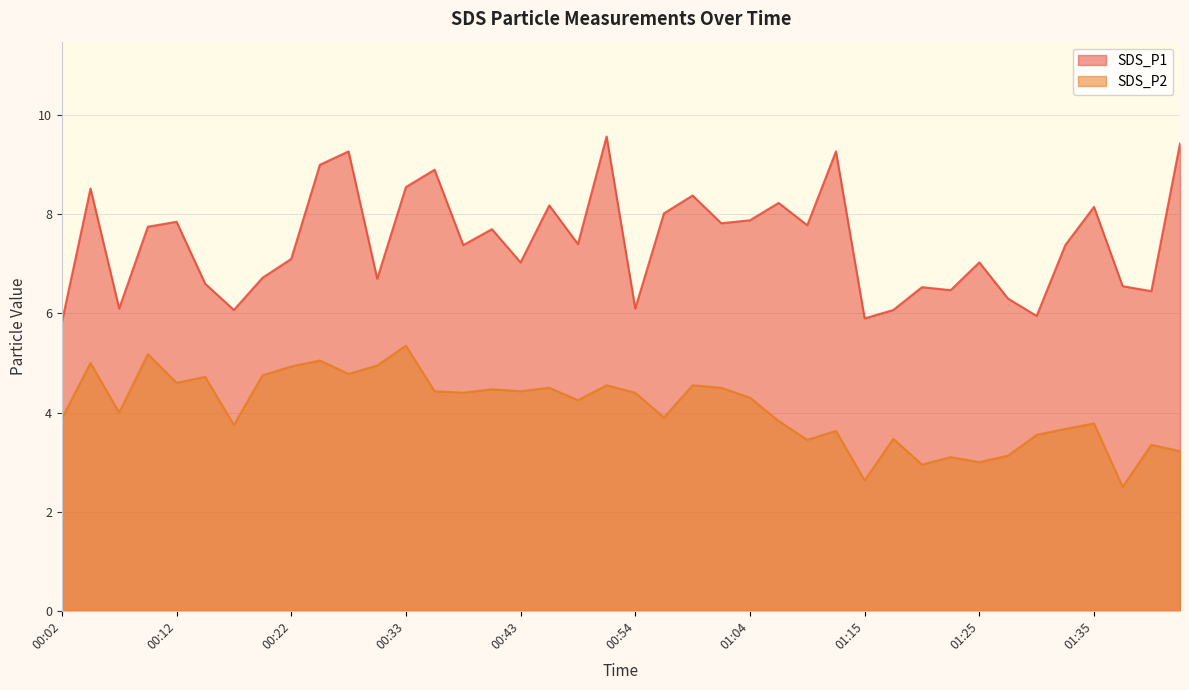

Between 01:04 and 01:40, which series saw the biggest shift?

SDS_P1